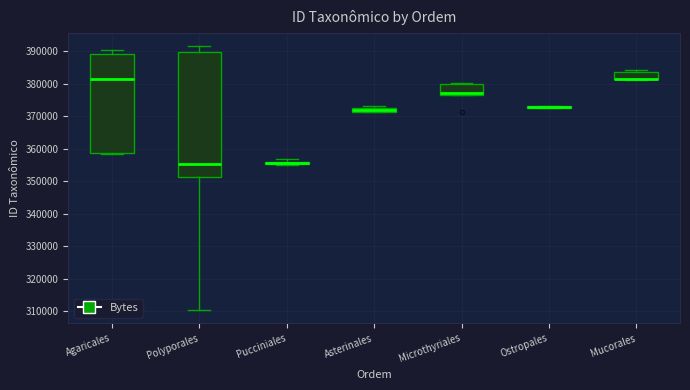

Comparing the boxes themselves (not the whiskers), which one is the tallest?

Polyporales